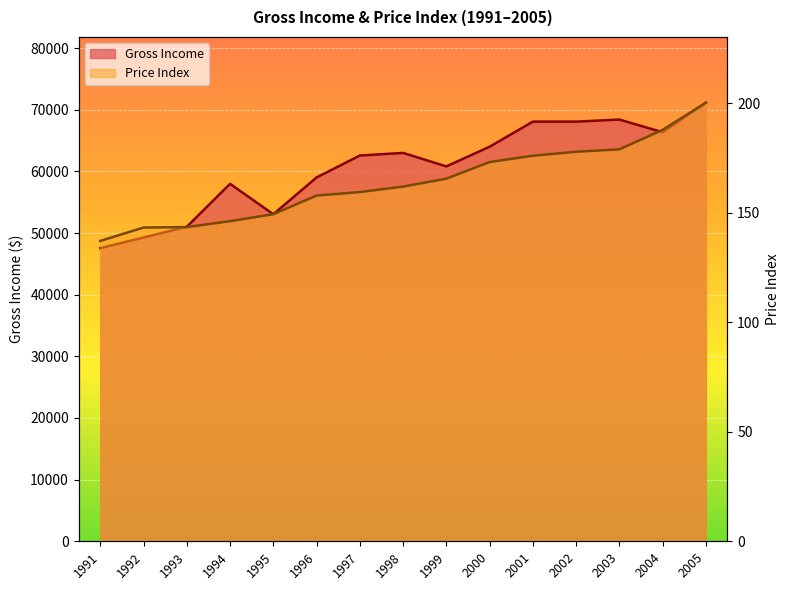

What are all the series names shown in the legend?

Gross Income, Price Index